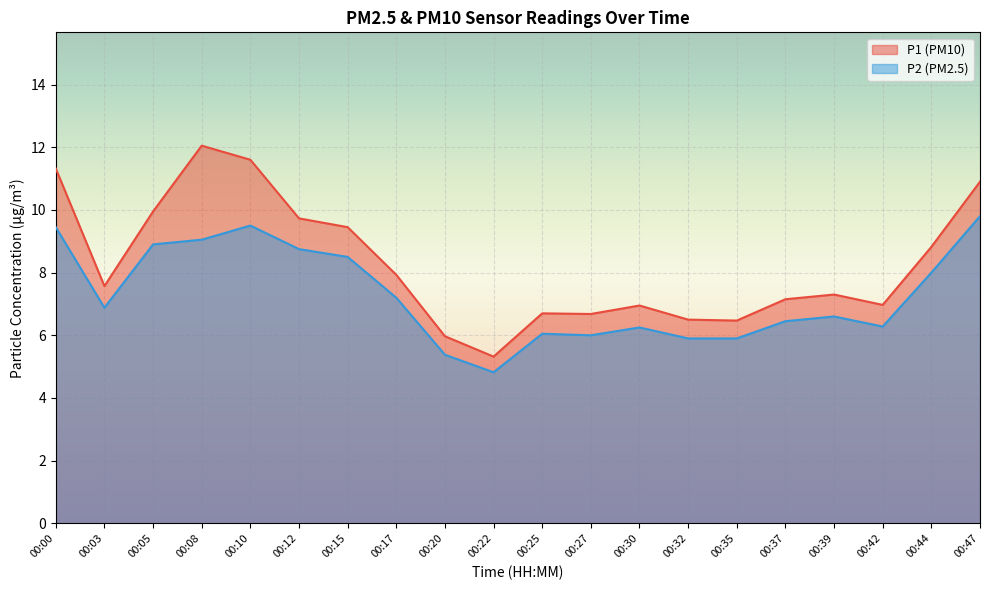

How many lines are shown in the chart?

2